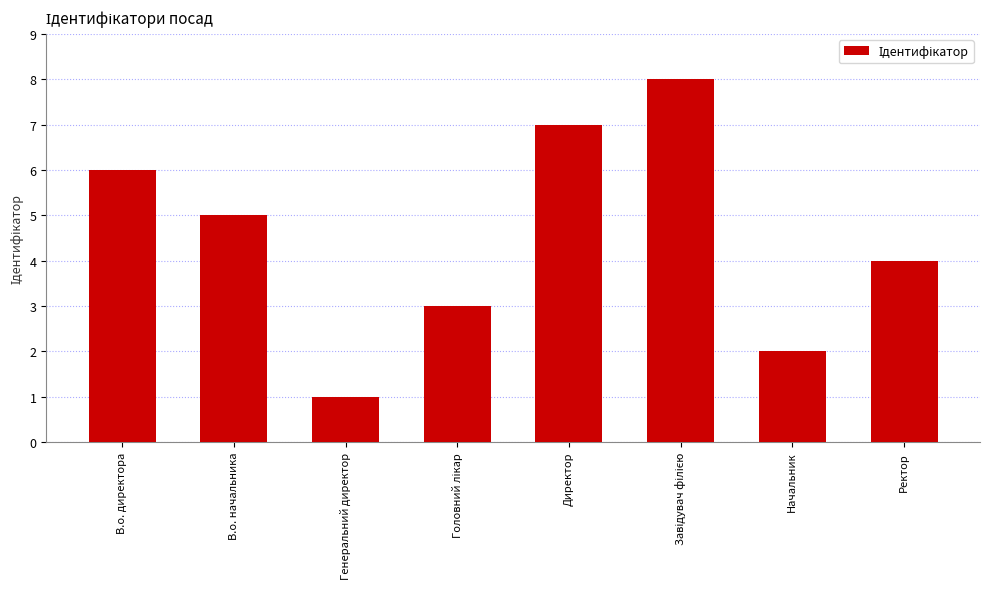

What is the difference between the maximum and second lowest values?

6